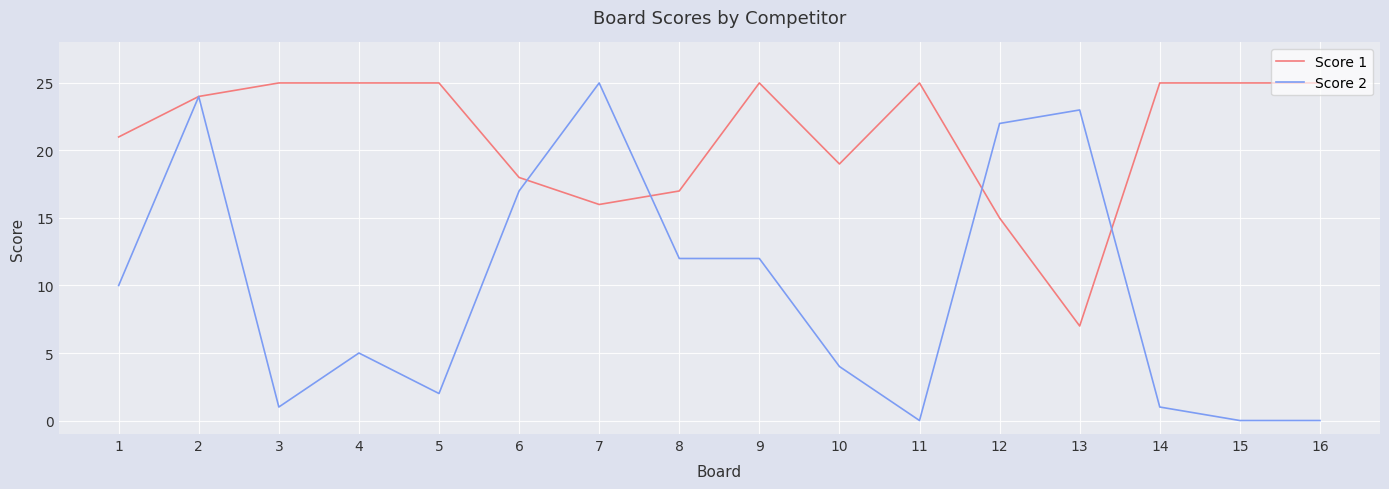

What is the difference between the maximum and minimum values in the Score 2 series?

25